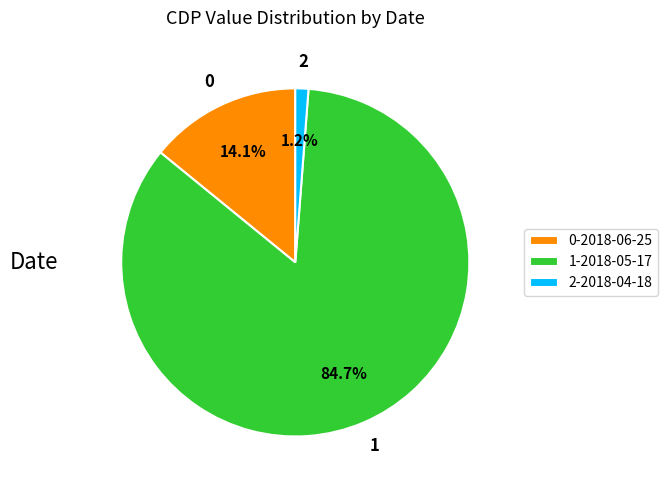

Is 1-2018-05-17 the majority of the pie?

Yes